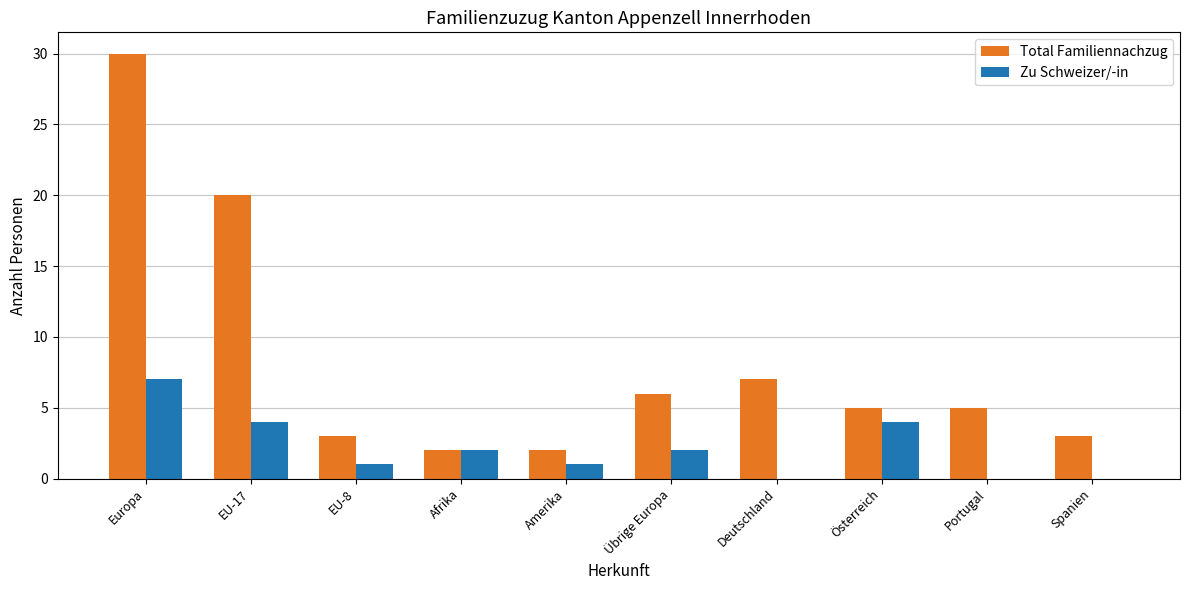

Between Europa and Portugal, which series saw the biggest shift?

Total Familiennachzug